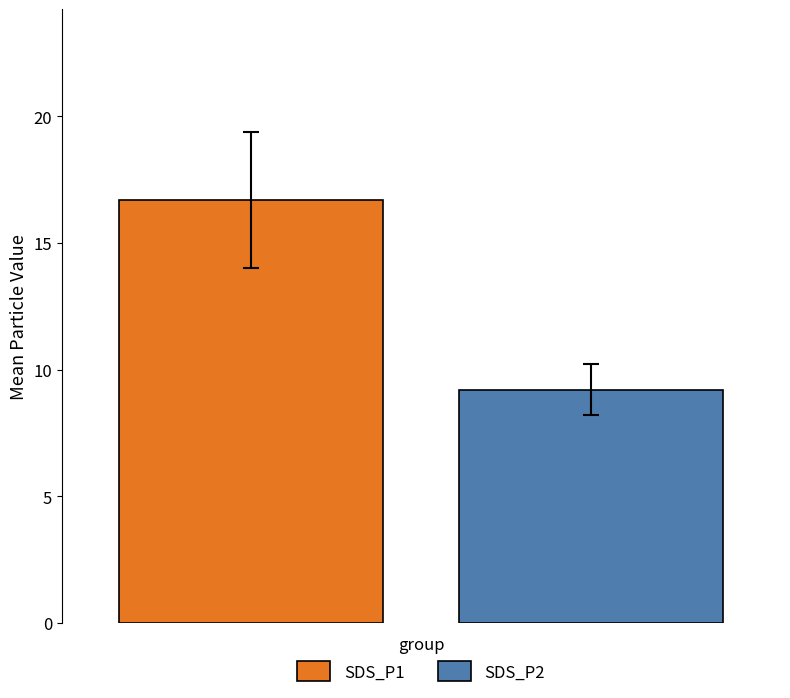

Which series has the largest range (max minus min)?

SDS_P1